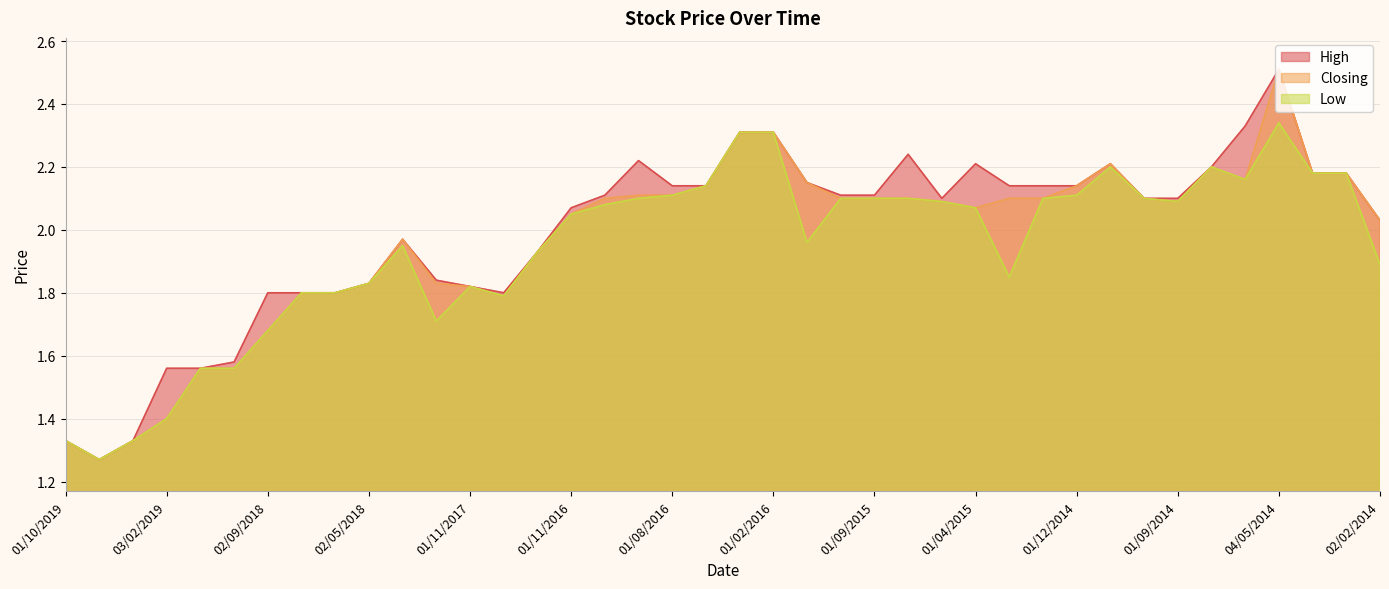

True or false: High and Closing cross at least once.

False